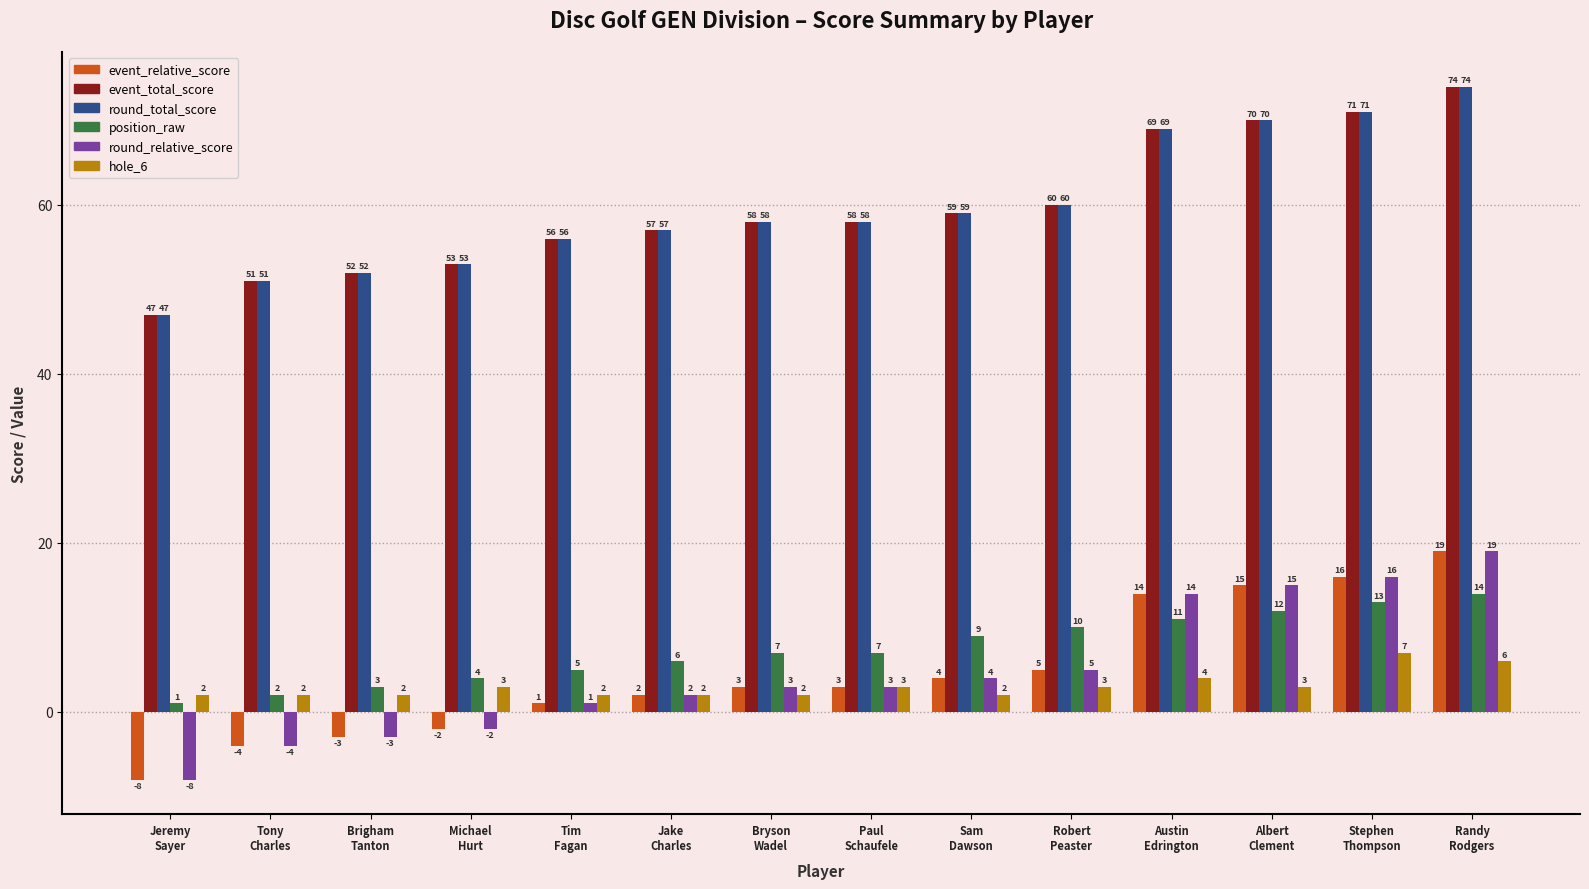

What is the smallest value displayed?

-8